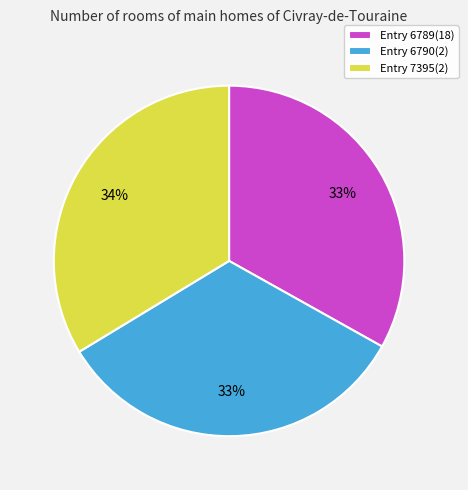

How many segments does this pie chart have?

3